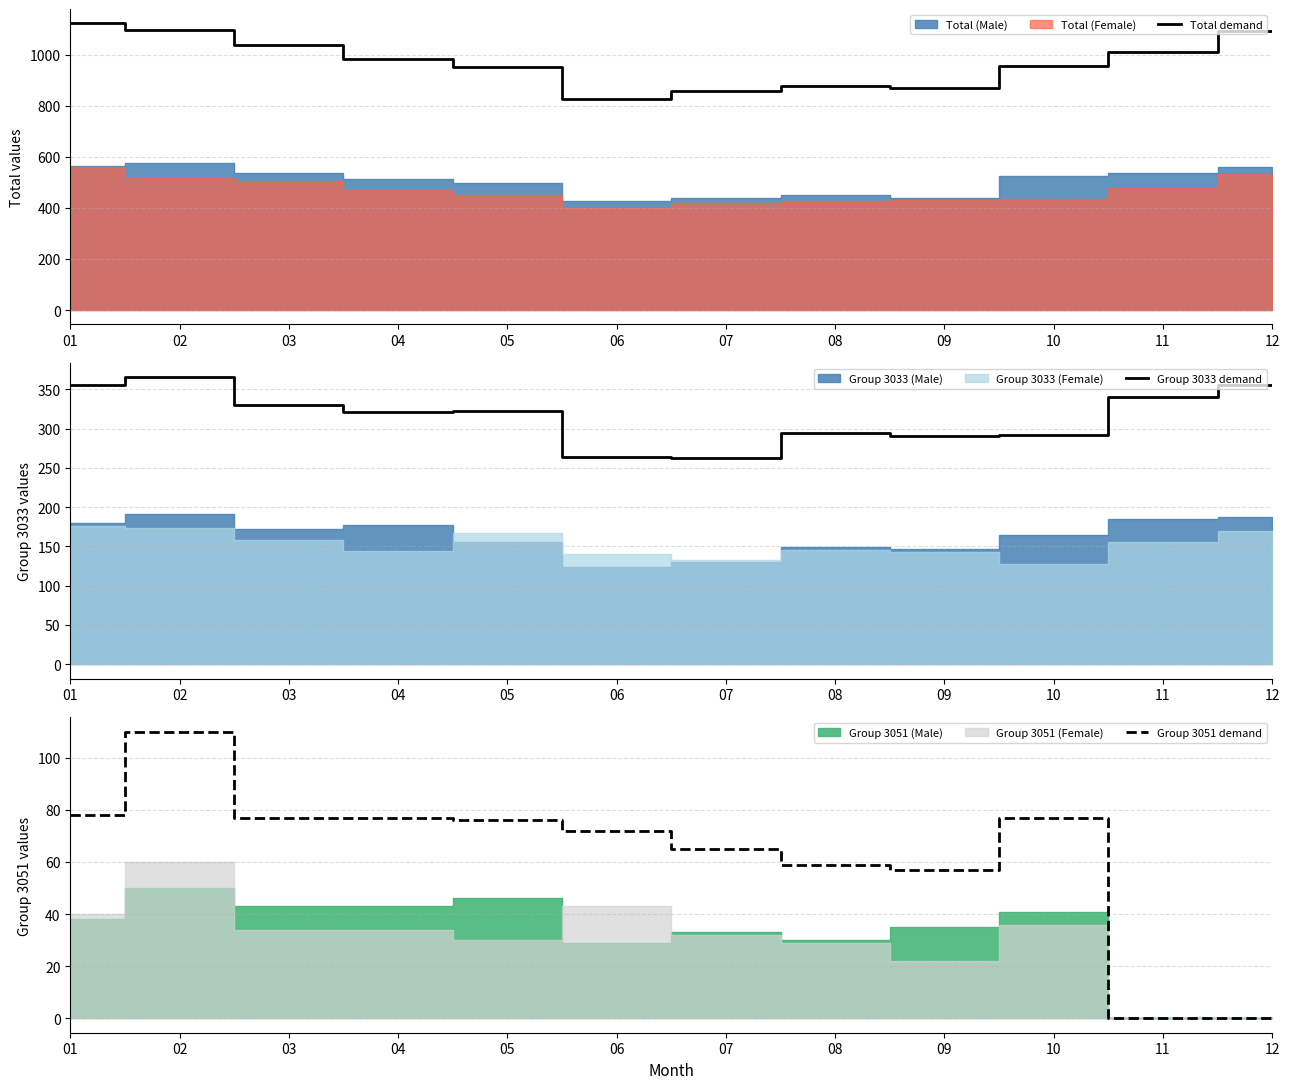

What is the value of the Group 3033 demand point at the 3rd from the left?

330